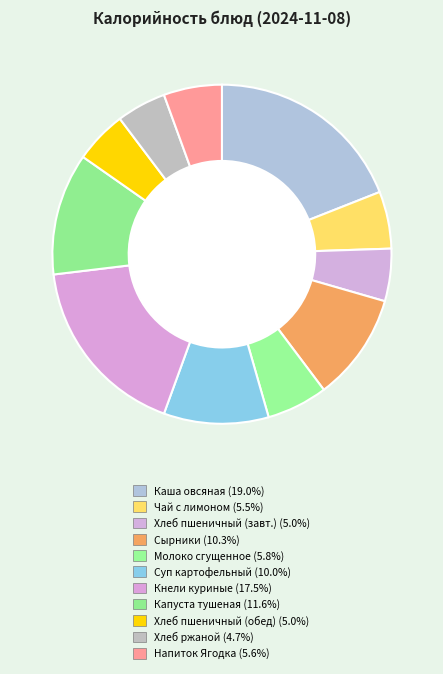

Rank the categories by value from highest to lowest.

Каша овсяная Геркулес вязкая молочная, Кнели куриные паровые, Капуста тушеная, Сырники, Суп картофельный с вермишелью, Молоко сгущенное, Напиток Ягодка, Чай с лимоном, Хлеб пшеничный (завтрак), Хлеб пшеничный (обед), Хлеб ржаной